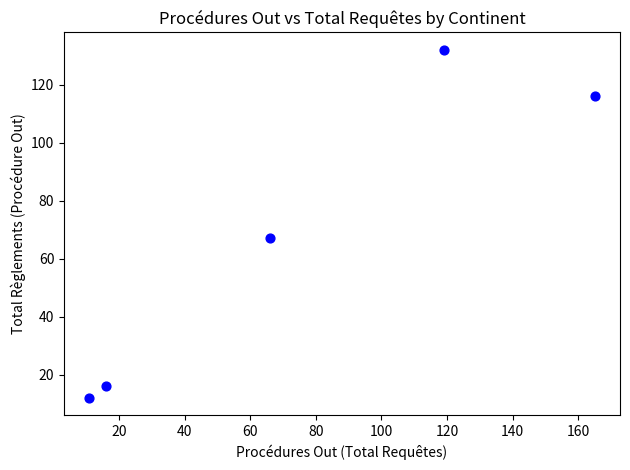

What is the range of X values (max minus min)?

154